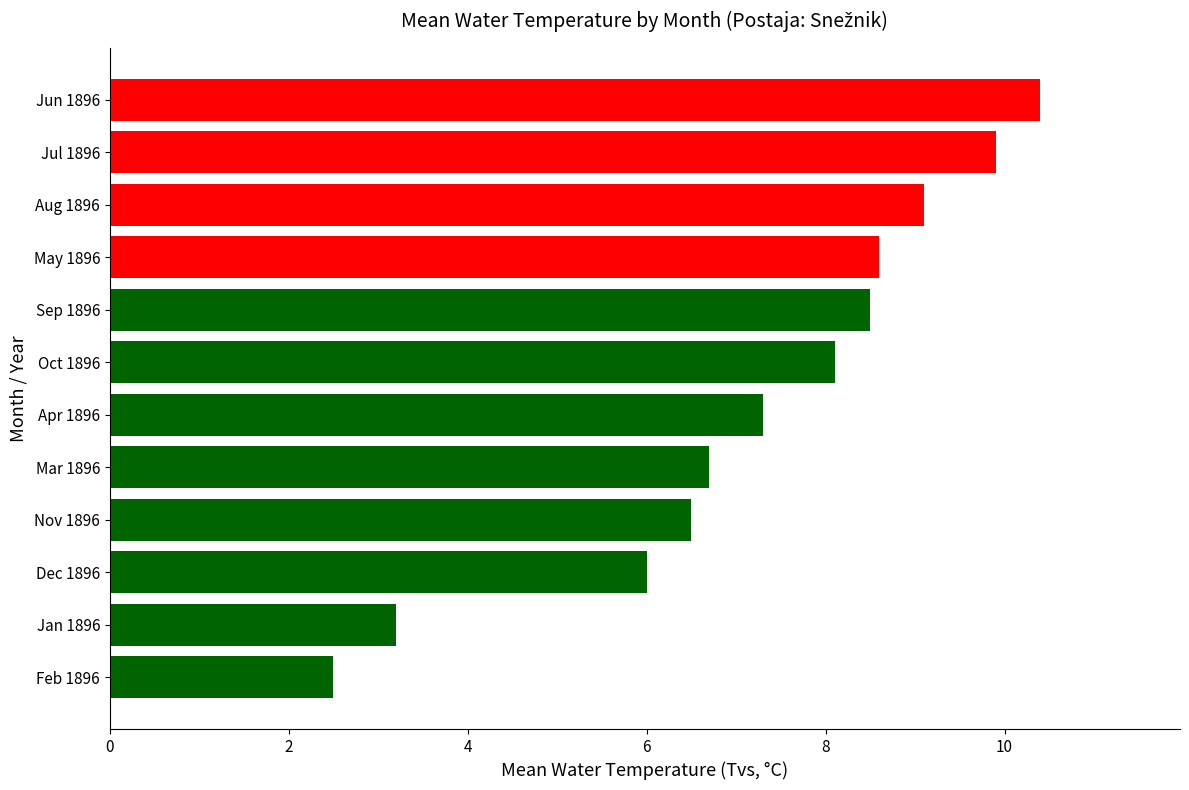

What is the average value?

7.2